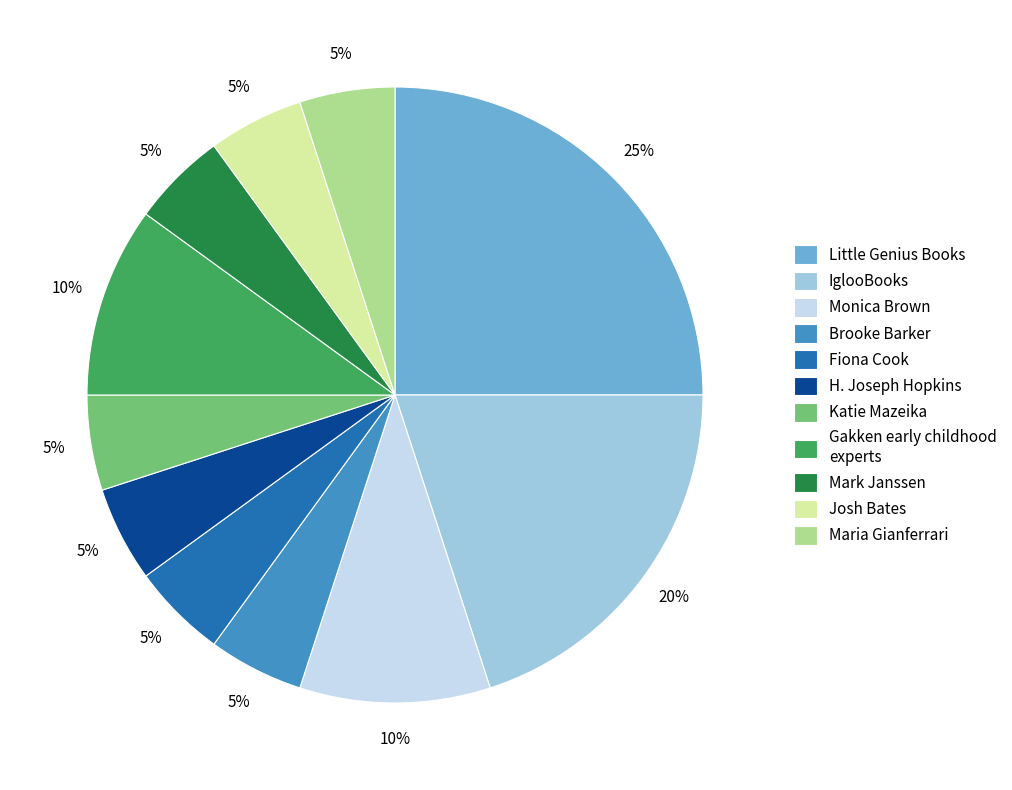

The Fiona Cook slice represents 5% of the pie. True or false?

True